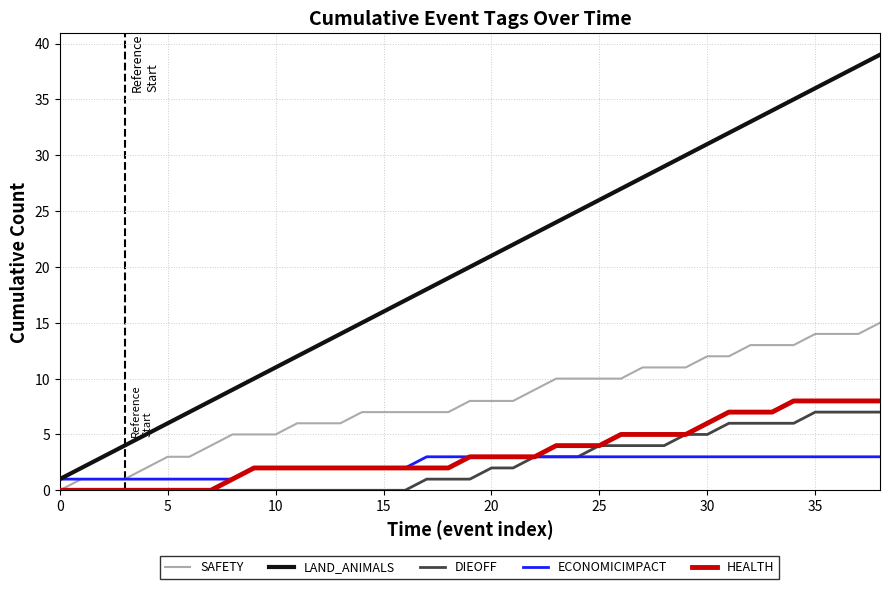

True or false: SAFETY and LAND_ANIMALS cross at least once.

False